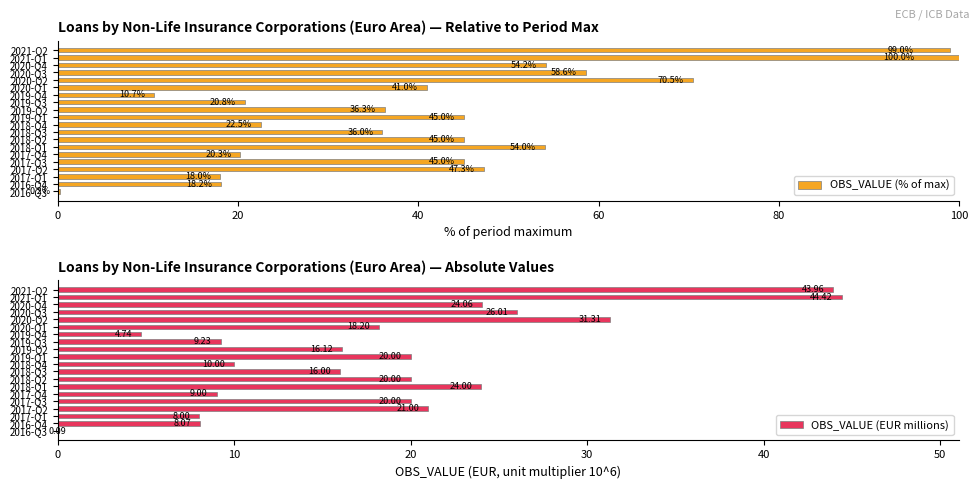

Is it true that OBS_VALUE (EUR millions) equals 10.9 at 2017-Q2?

False